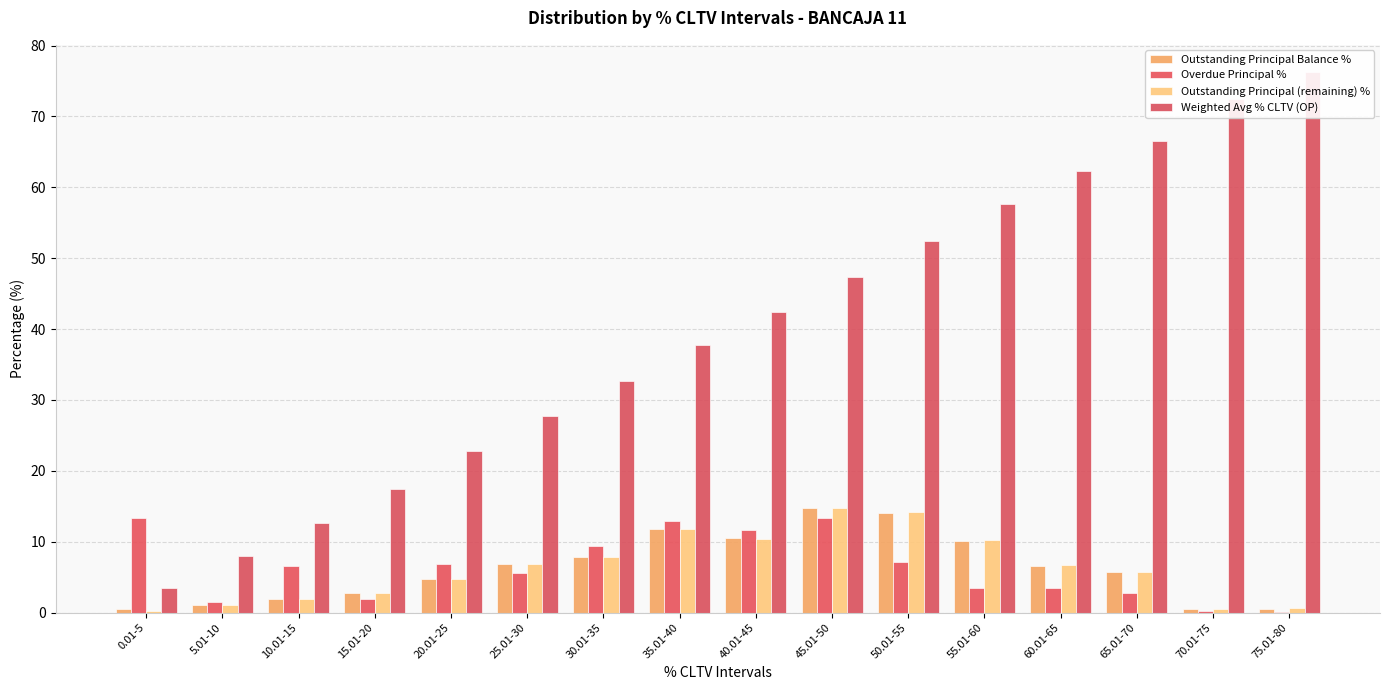

What are all the series names shown in the legend?

Outstanding Principal Balance %, Overdue Principal %, Outstanding Principal (remaining) %, Weighted Avg % CLTV (OP)